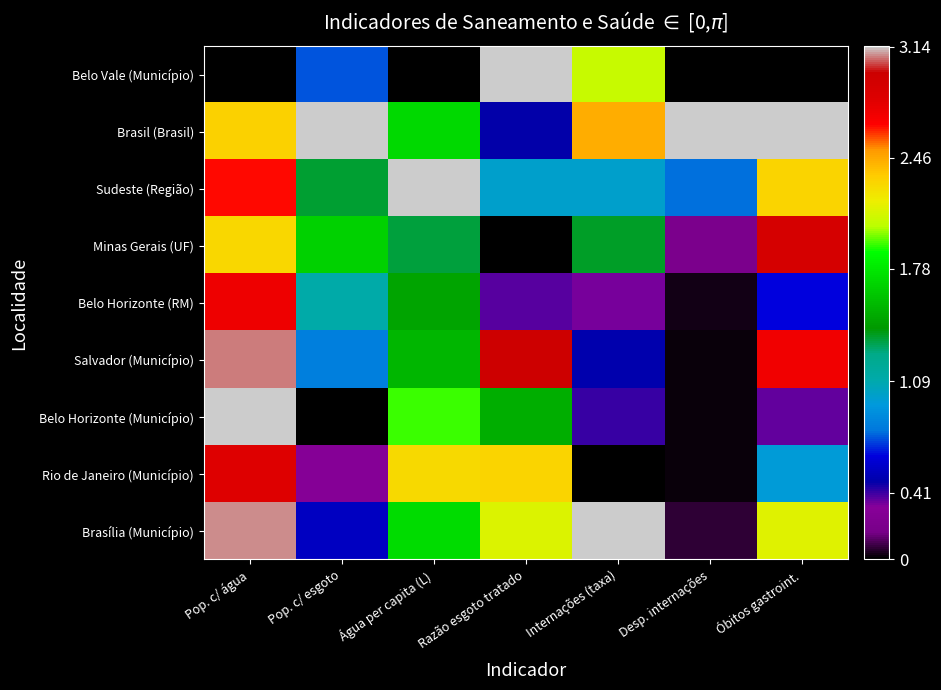

What is the difference between the highest and lowest values at Desp. internações?

3.1